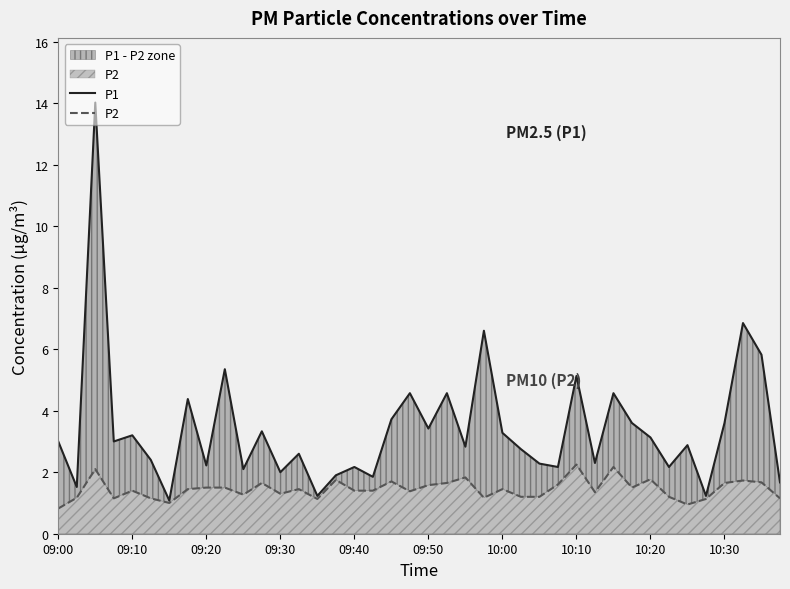

What is the difference between the second highest and second lowest values in the P2 series?

1.2